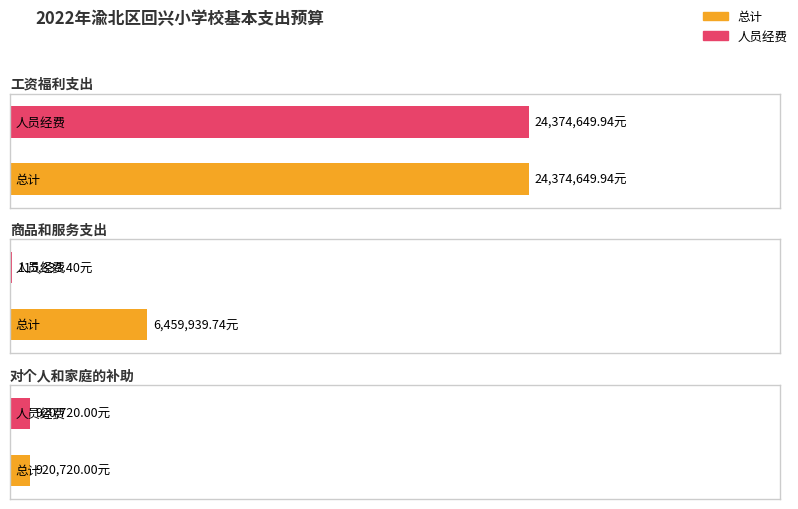

List the series in order of their peak value, lowest first.

总计, 人员经费